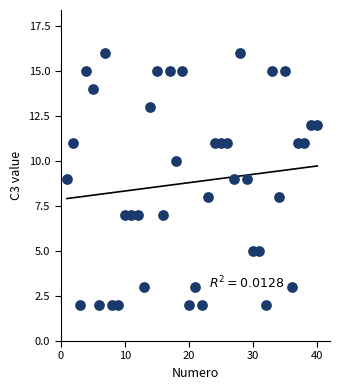

What is the range of X values (max minus min)?

39